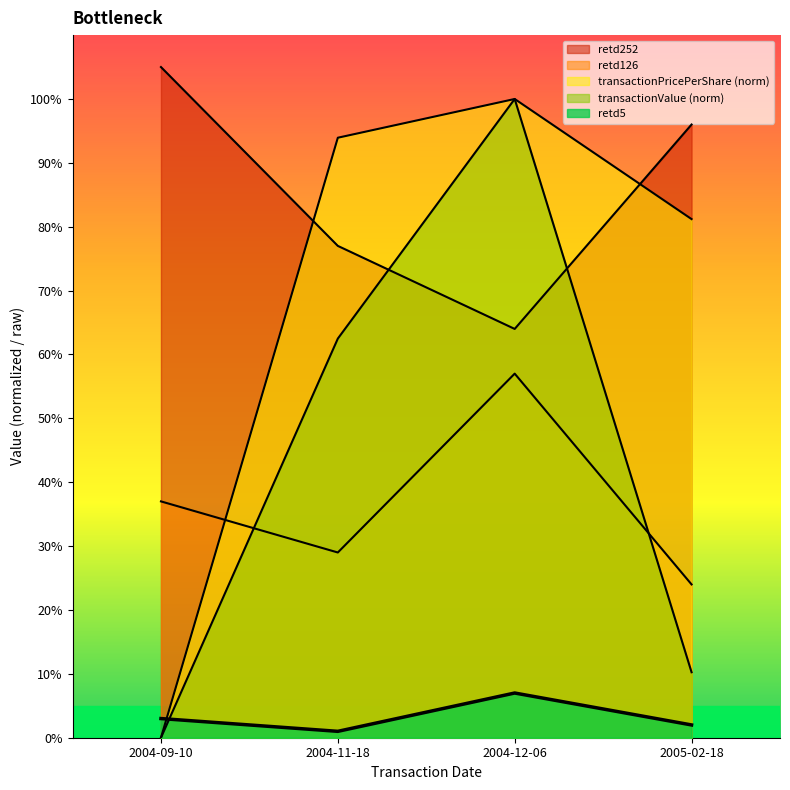

Reading left to right, transcribe all the data shown in this chart.

transactionPricePerShare: 0.0	93.9	100.0	81.2
transactionValue: 0.0	62.5	100.0	10.2
retd5: 3.0	1.0	7.0	2.0
retd126: 37.0	29.0	57.0	24.0
retd252: 105.0	77.0	64.0	96.0